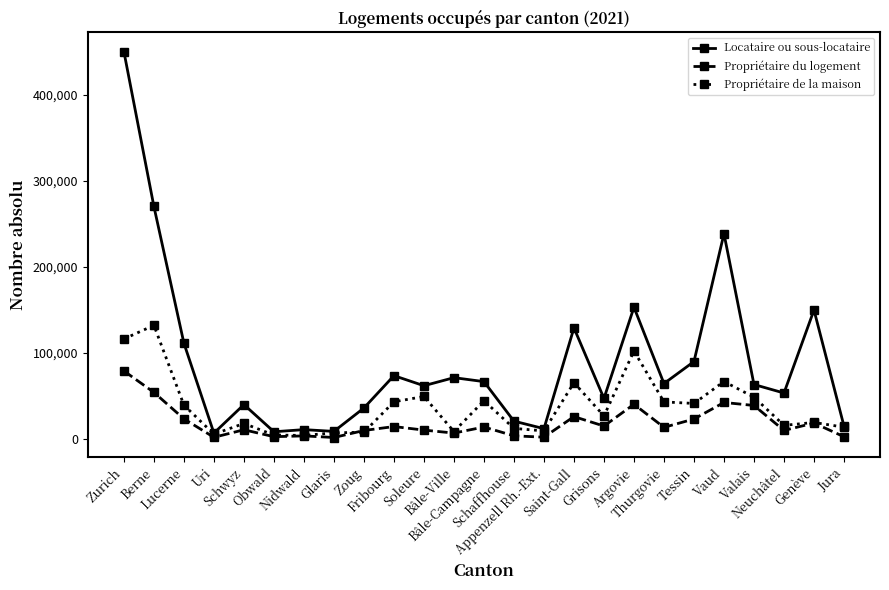

What is the approximate value of Locataire ou sous-locataire at Neuchâtel?

53463